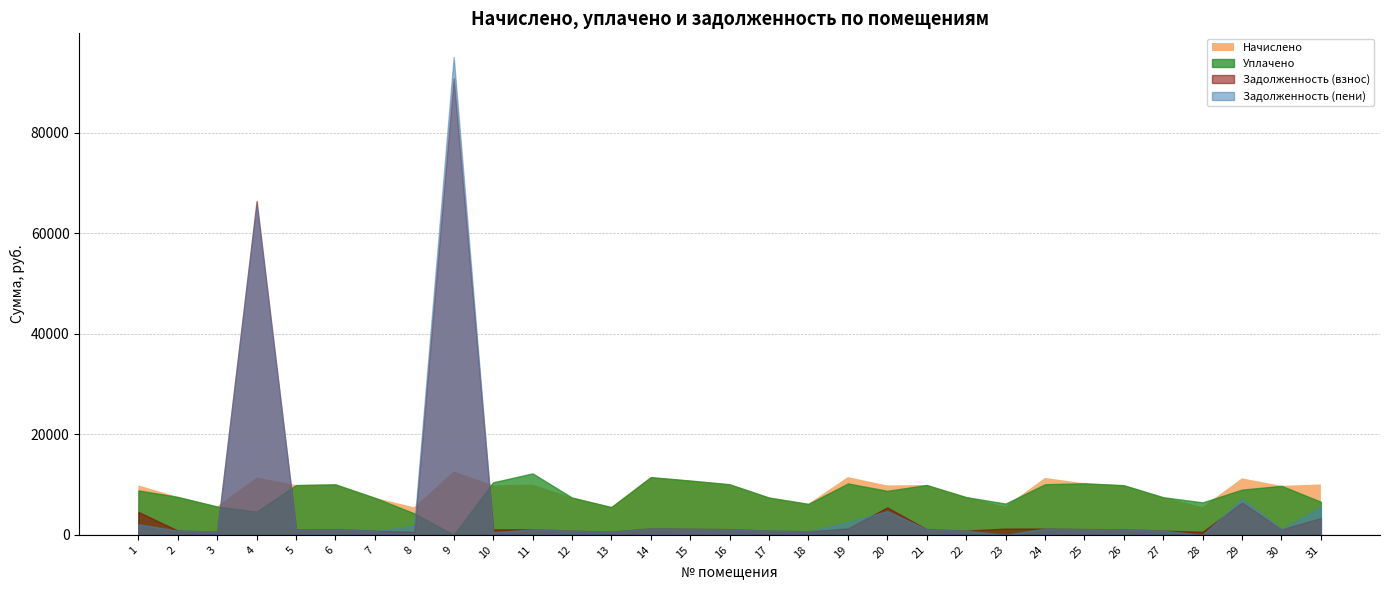

List the labels in order of nachisleno value, largest first.

9, 19, 14, 4, 24, 29, 15, 25, 16, 6, 31, 11, 21, 5, 26, 1, 10, 20, 30, 2, 22, 27, 12, 17, 7, 18, 3, 23, 13, 28, 8